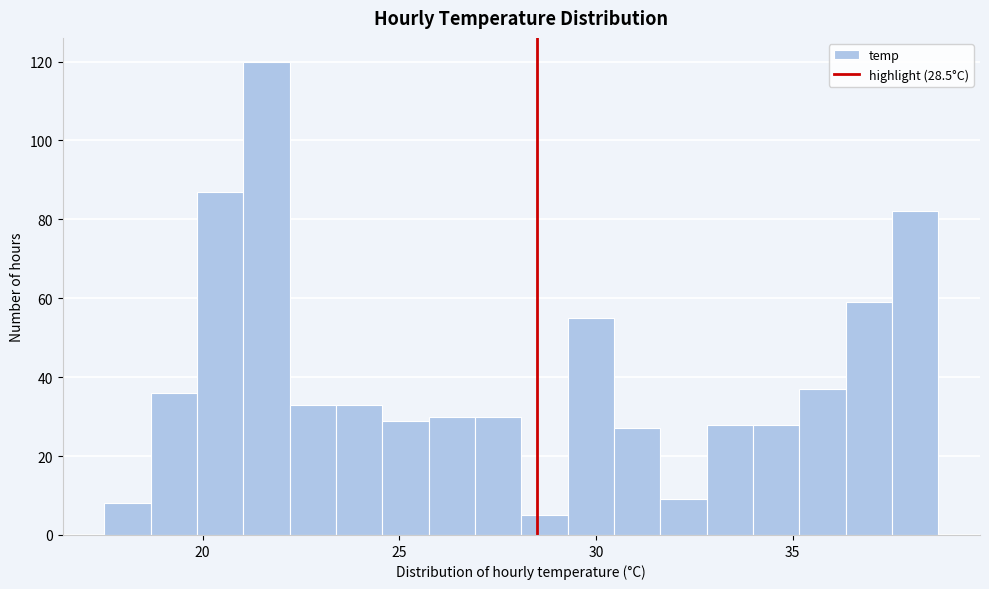

Around what value on the x-axis is the tallest bar? Give the approximate position of its centre, as read against the axis.

21.5